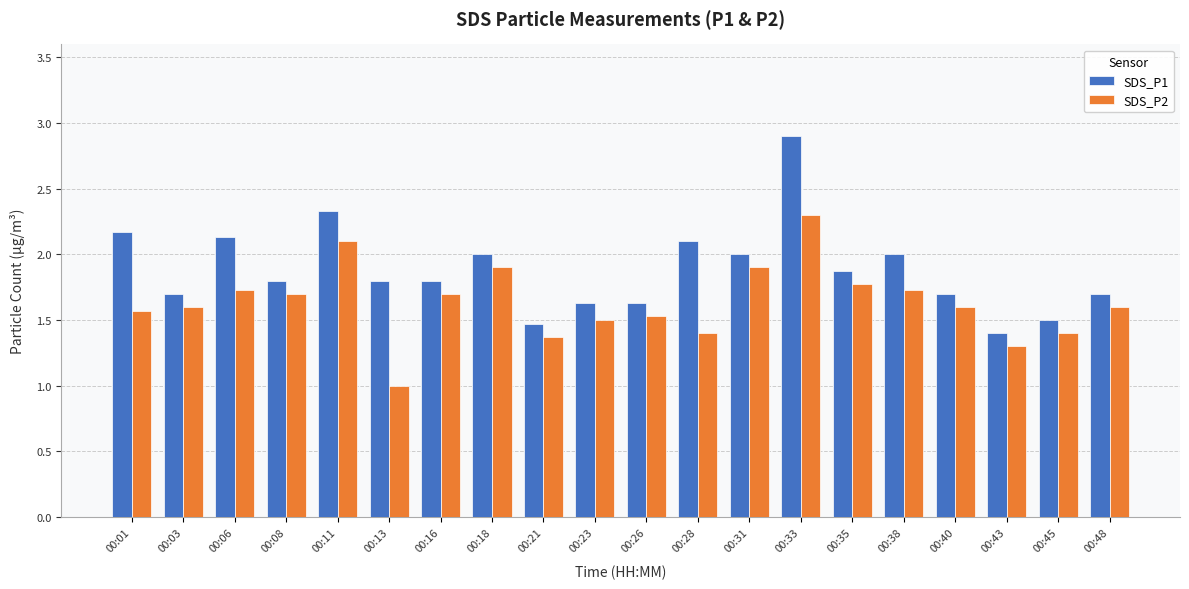

Rank the series at 00:21 from highest to lowest value.

SDS_P1, SDS_P2